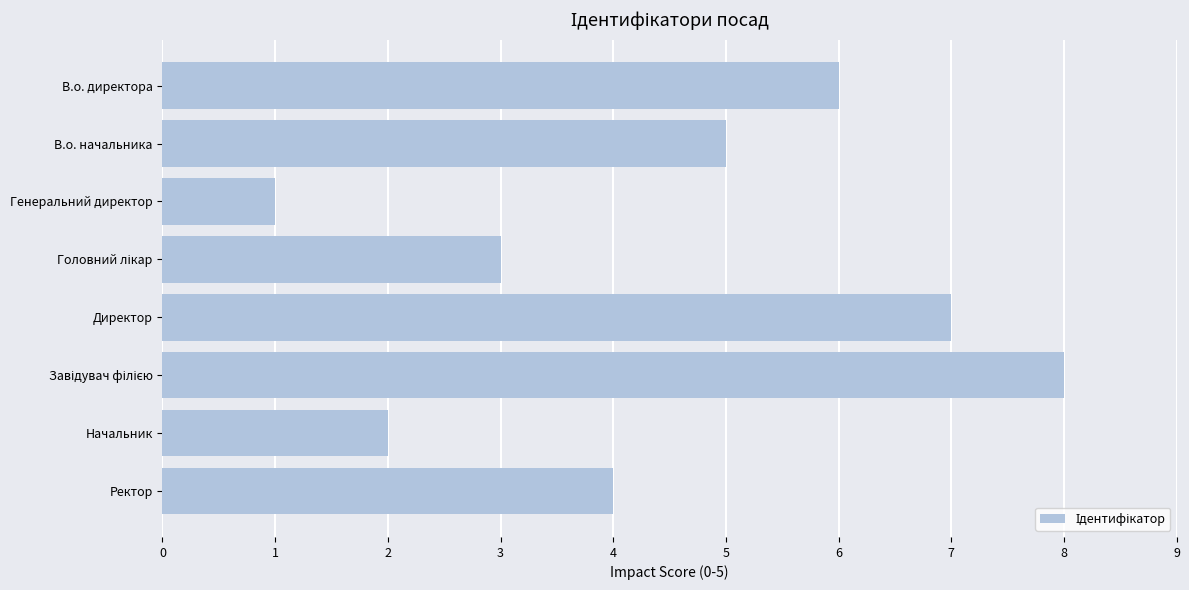

What is the minimum value shown in the chart?

1